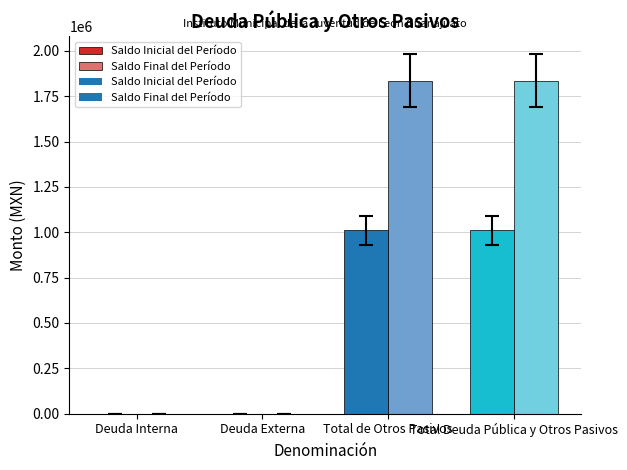

Which series has the widest spread of values?

Saldo Final del Período